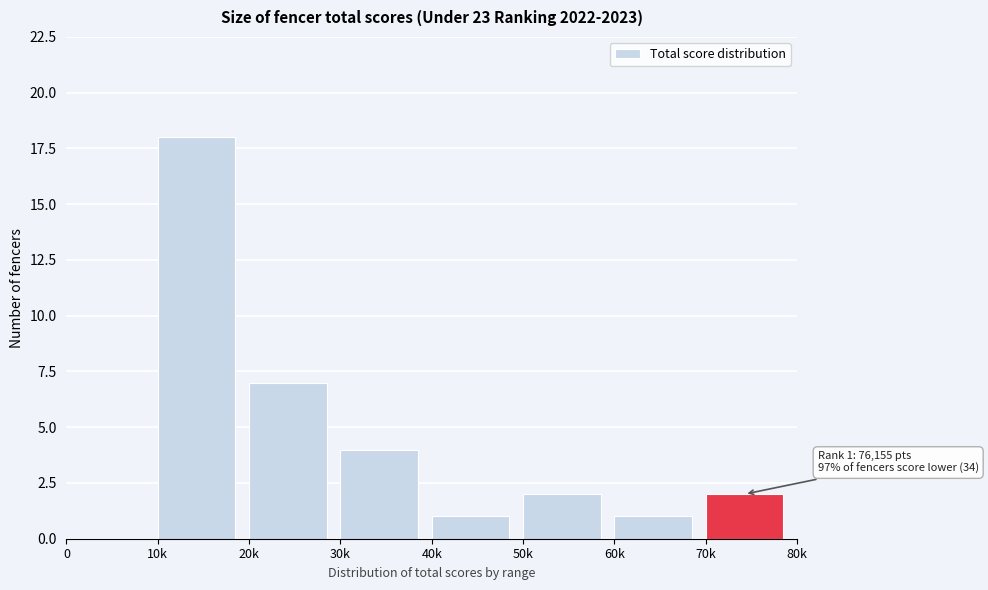

Reading right to left, what are all the values shown in this chart?

70k=2	60k=1	50k=2	40k=1	30k=4	20k=7	10k=18	0=0